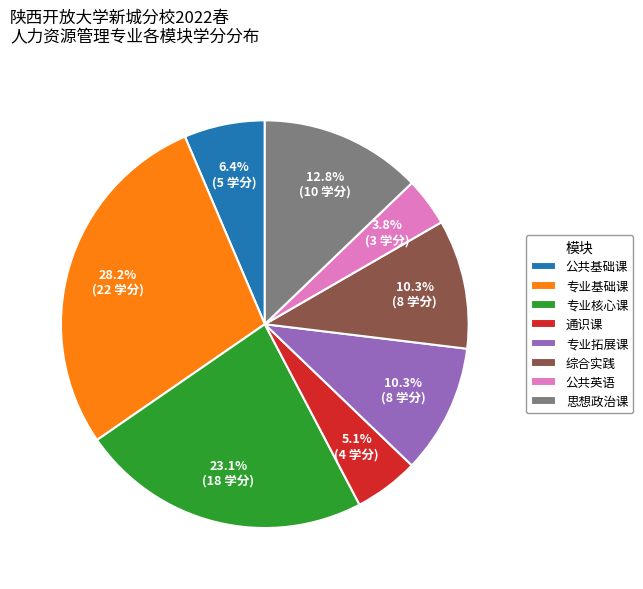

Between 通识课 and 专业基础课, which is larger?

专业基础课